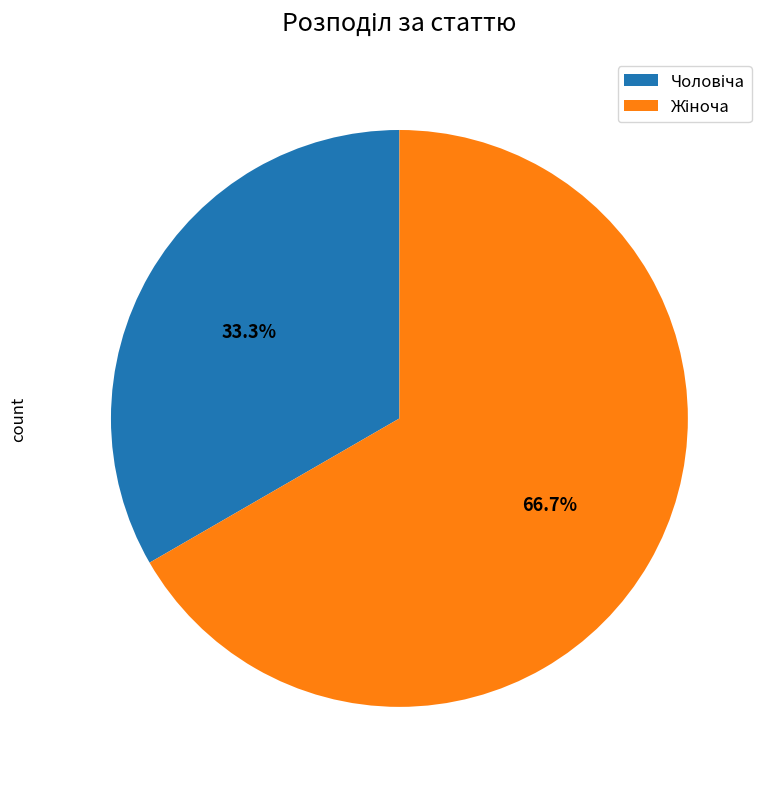

To the nearest percent, what is the average slice percentage?

50%